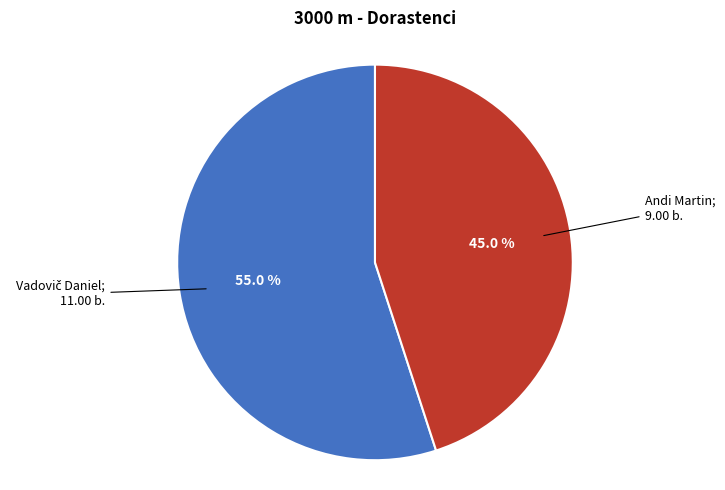

To the nearest percent, what is the difference between the largest and smallest slice percentages?

10%